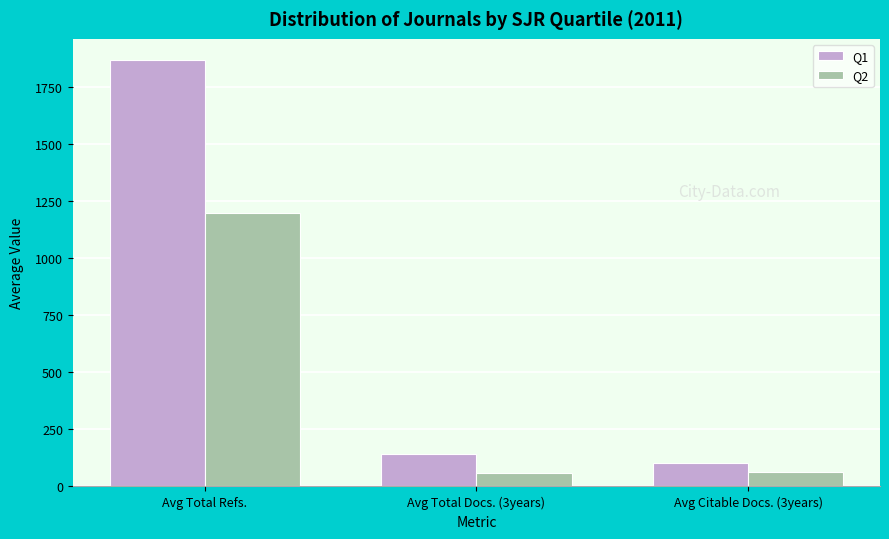

At which label does Q2 first exceed 64?

Avg Total Refs.